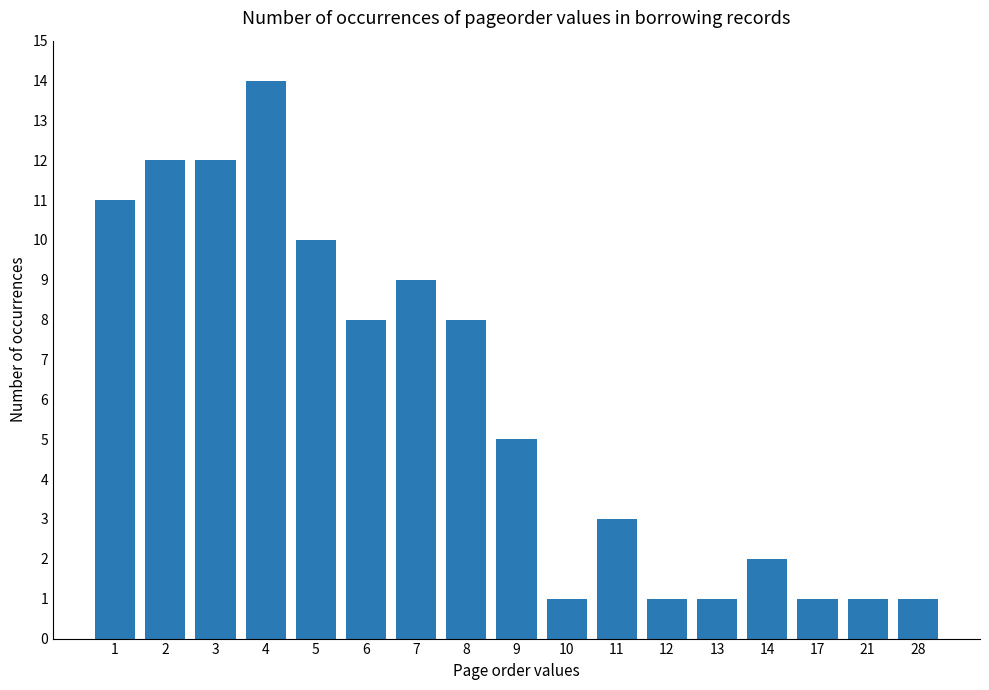

What is the sum of all values?

100